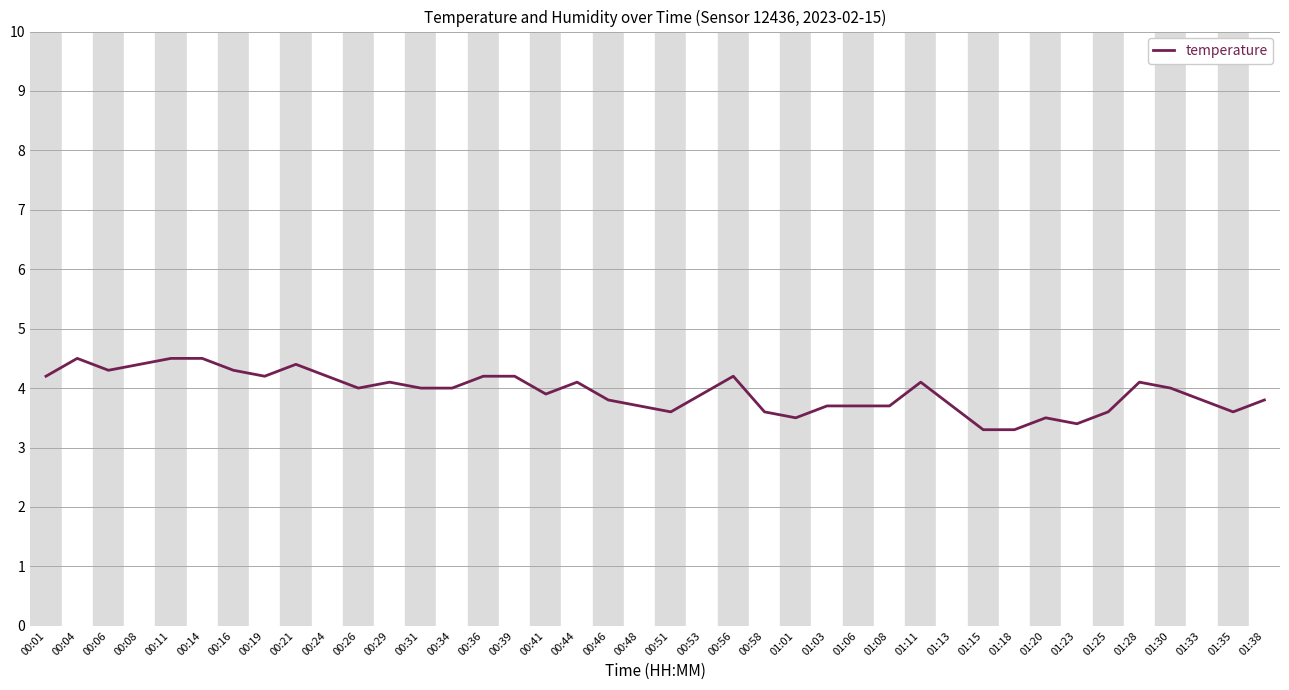

The chart shows a value of 4.2 at 00:01. True or false?

True